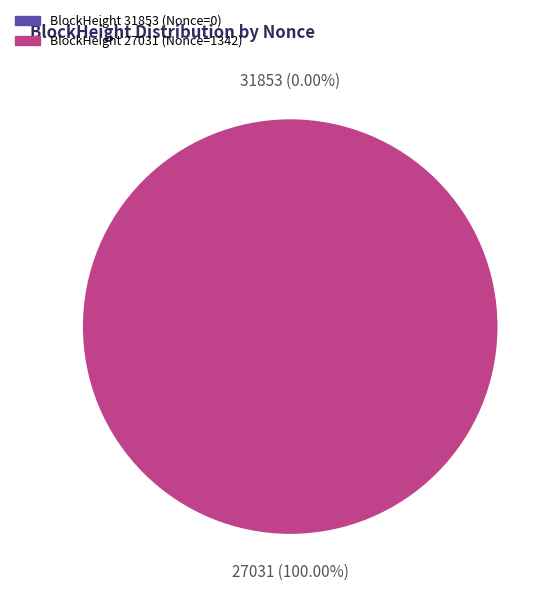

Rank the categories by value from highest to lowest.

27031, 31853